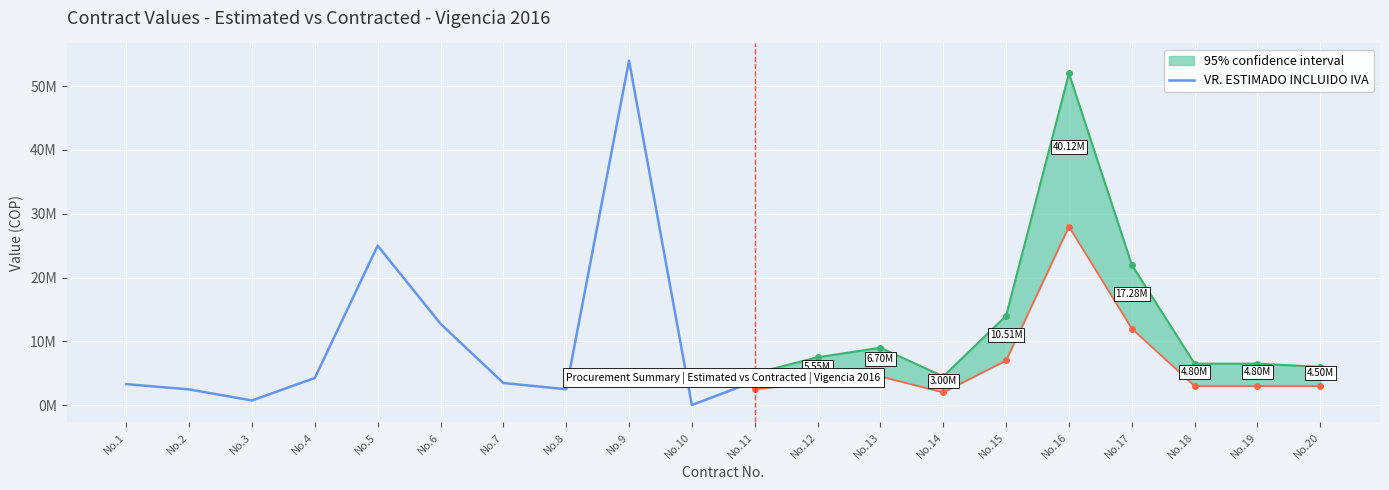

What is the change in value from No.8 to No.11?

+1260266